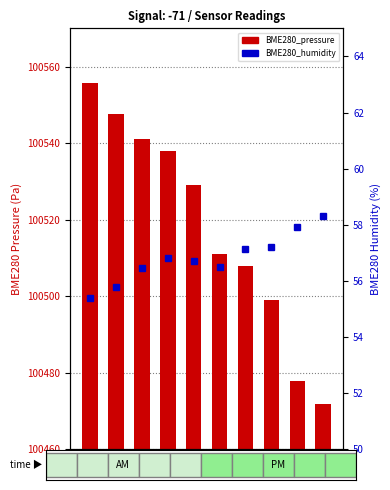

Which series has the widest spread of values?

BME280_pressure